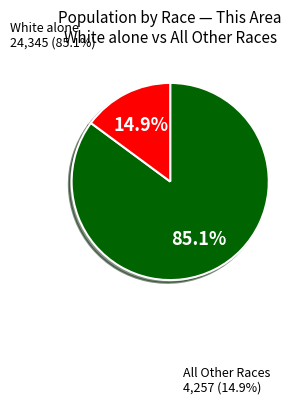

Rank the categories by value from lowest to highest.

All Other Races, White alone